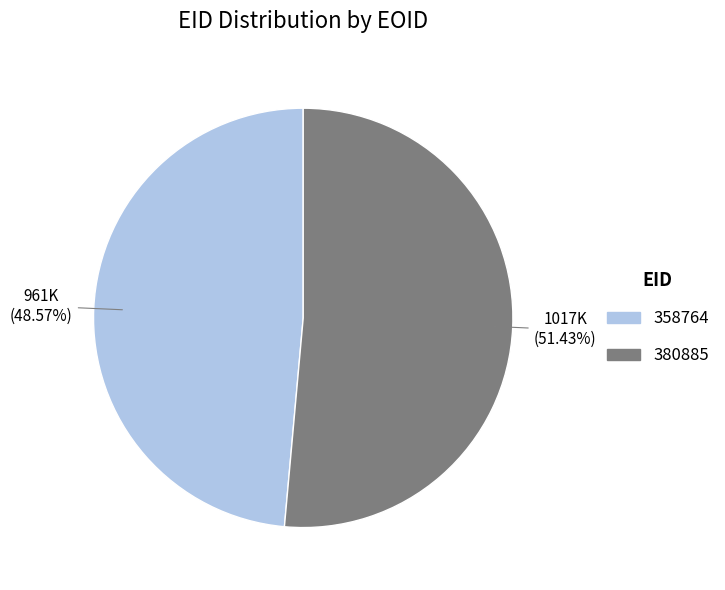

Between 380885 and 358764, which is larger?

380885